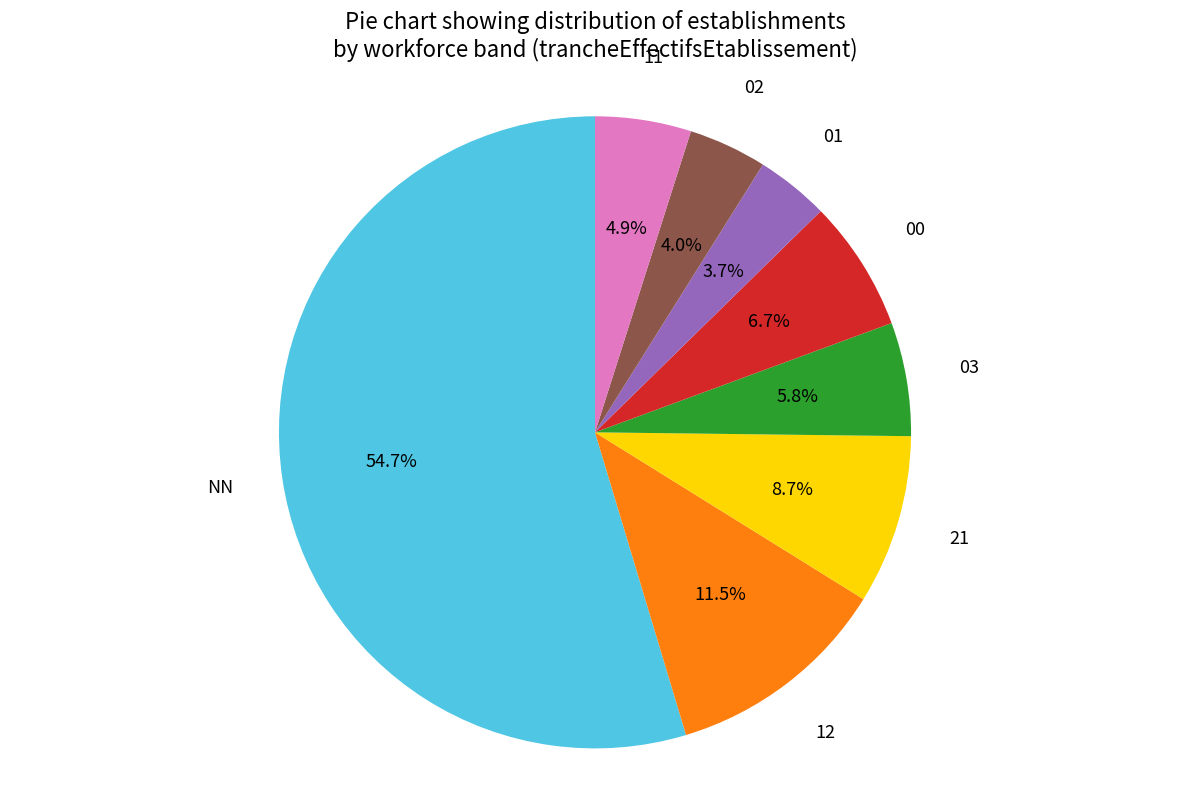

To the nearest percent, what portion does 02 represent?

4%